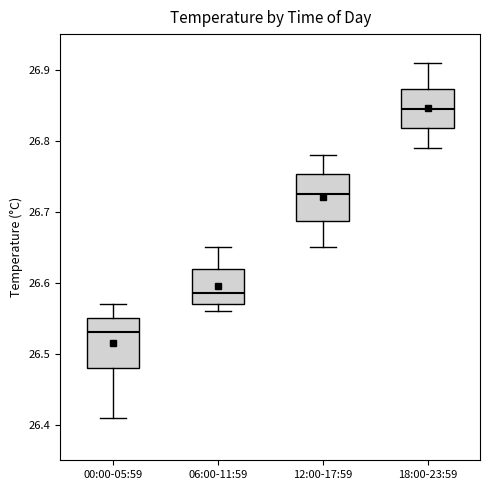

Where does the lower whisker of the box for 12:00-17:59 end on the y-axis? The values are not printed on the chart, so give them approximately, as read against the axis.

26.65